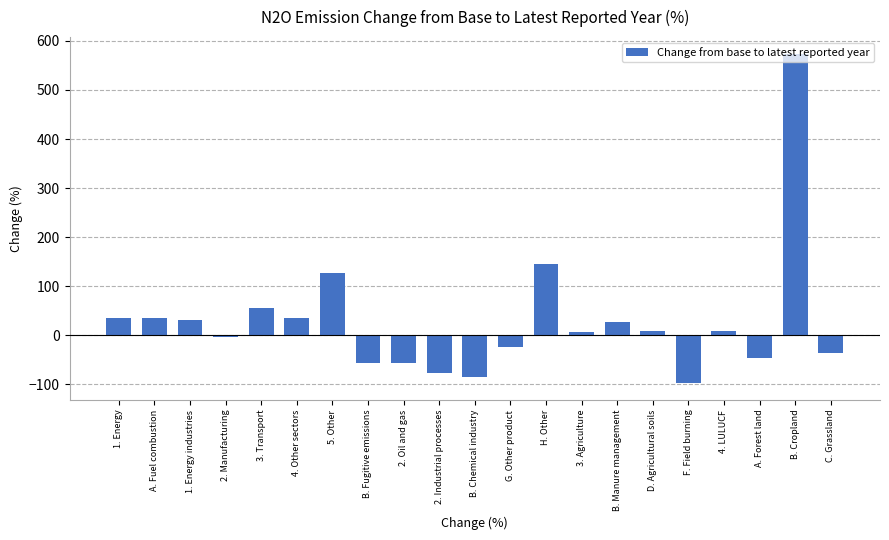

What is the label of the 5th bar from the right?

F. Field burning